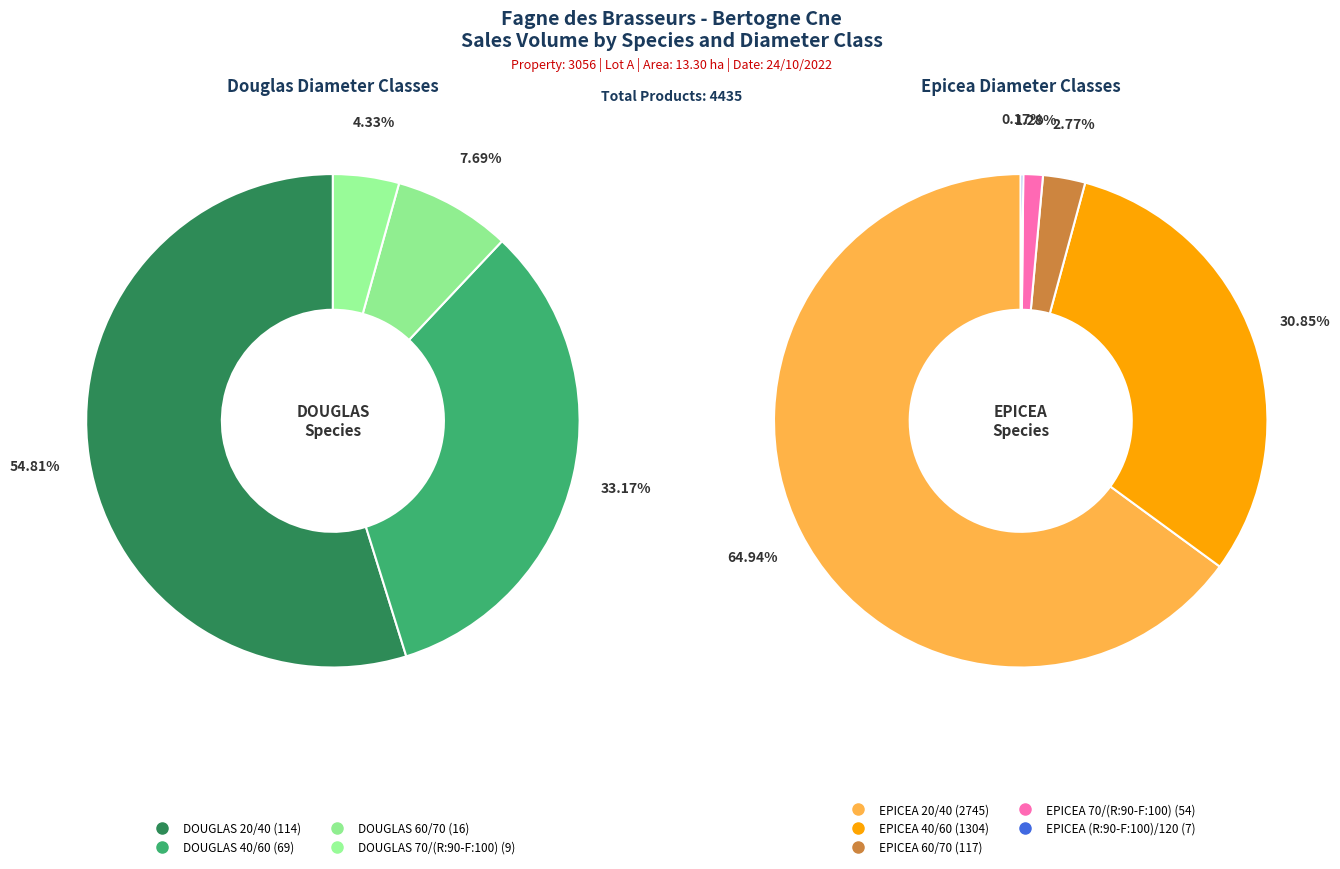

Count the number of slices in the pie.

9